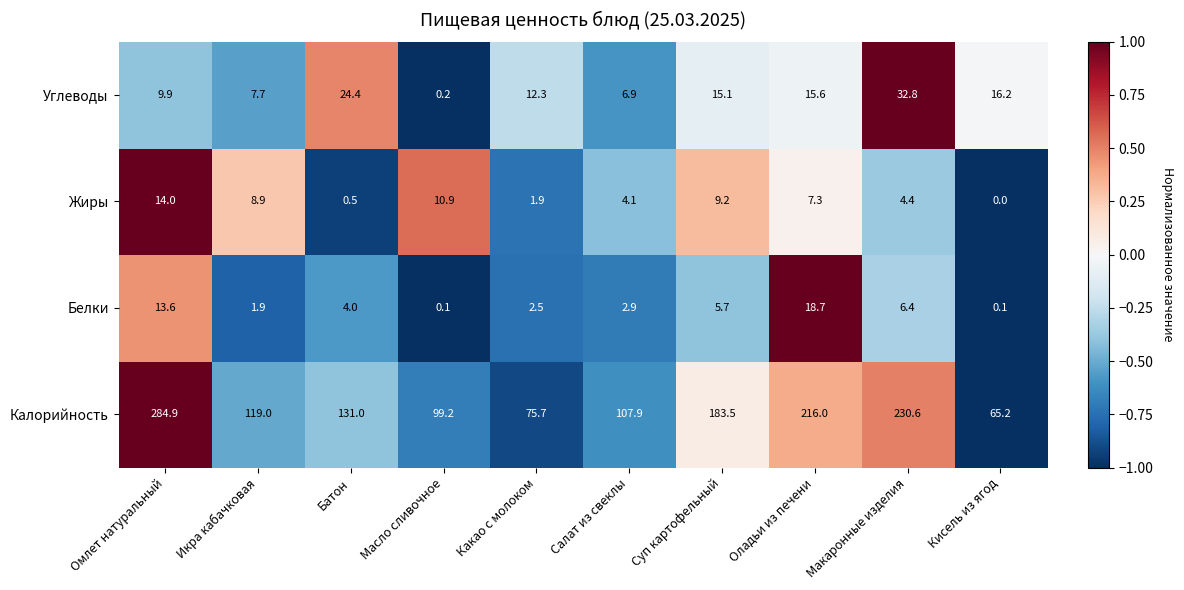

At how many categories does at least one series exceed 145?

4